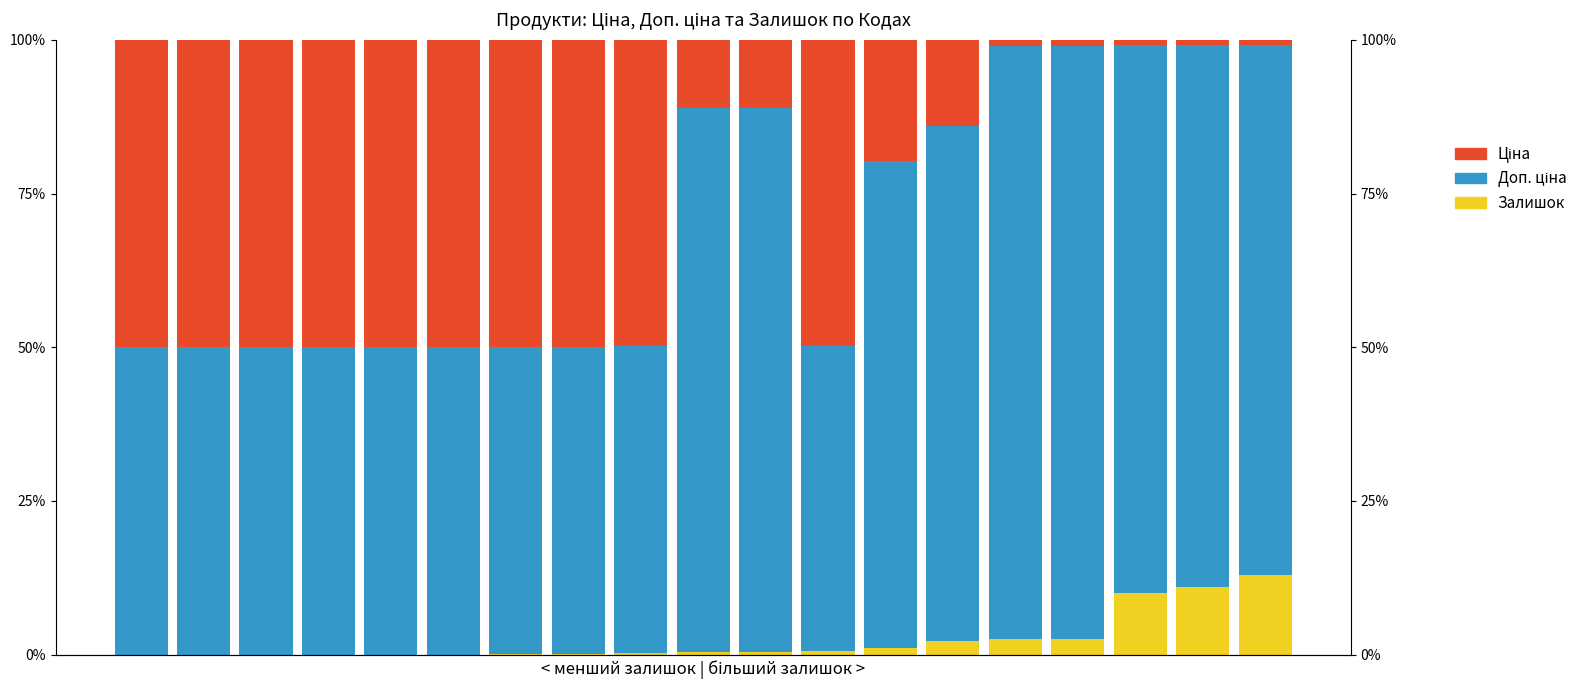

Reading left to right, extract all data points from this chart.

Залишок: 0=0.0	1=0.0	2=0.0	3=0.0	4=0.0	5=0.0	6=0.1	7=0.1	8=0.3	9=0.5	10=0.5	11=0.5	12=1.1	13=2.2	14=2.5	15=2.5	16=10.0	17=11.0	18=13.0
Доп. ціна: 0=50.0	1=50.0	2=50.0	3=50.0	4=50.0	5=50.0	6=50.0	7=50.0	8=49.9	9=88.5	10=88.5	11=49.7	12=79.1	13=83.8	14=96.5	15=96.5	16=89.1	17=88.1	18=86.1
Ціна: 0=50.0	1=50.0	2=50.0	3=50.0	4=50.0	5=50.0	6=50.0	7=50.0	8=49.9	9=11.1	10=11.1	11=49.7	12=19.8	13=14.0	14=1.0	15=1.0	16=0.9	17=0.9	18=0.9